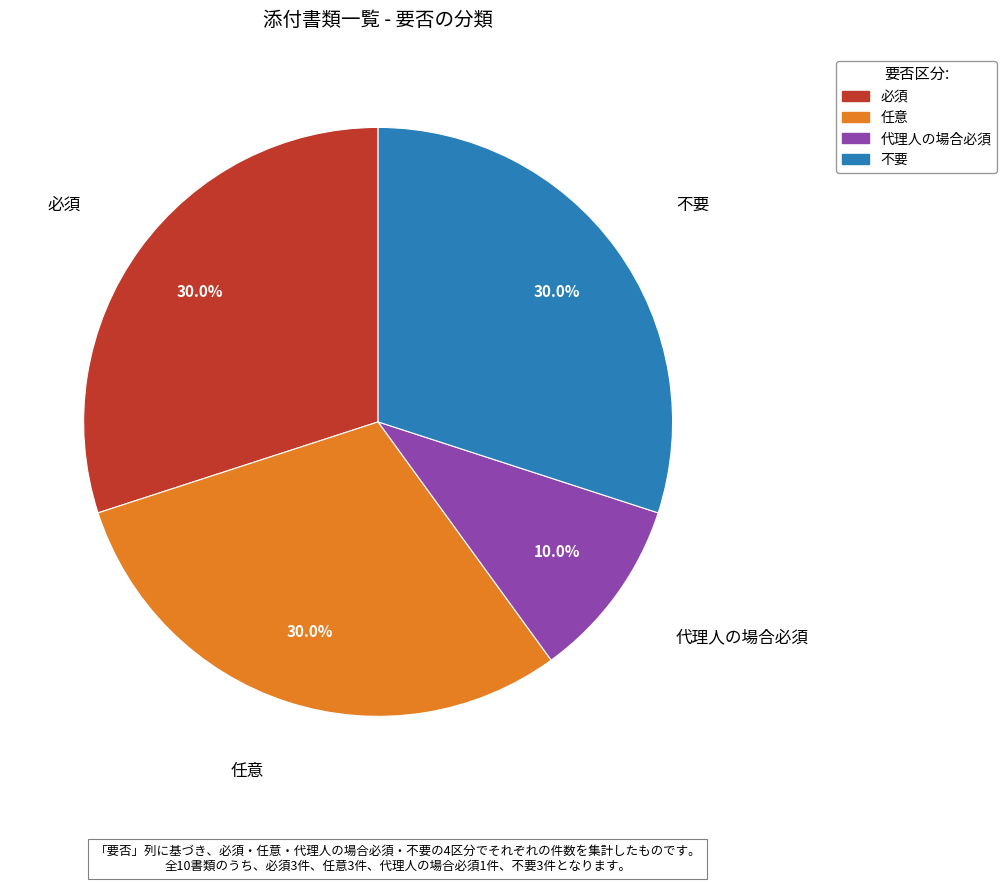

Is there any slice that represents more than half of the pie?

No